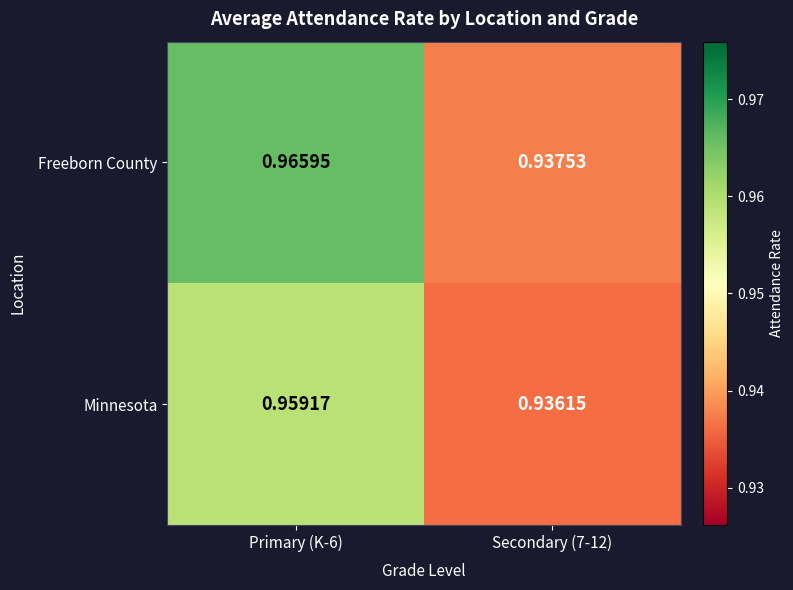

Rank the series by their average value, from highest to lowest.

Freeborn County, Minnesota